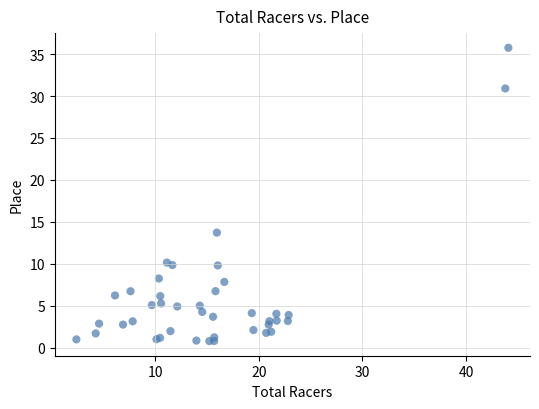

What Y value in the scatter plot is closest to 18?

13.7